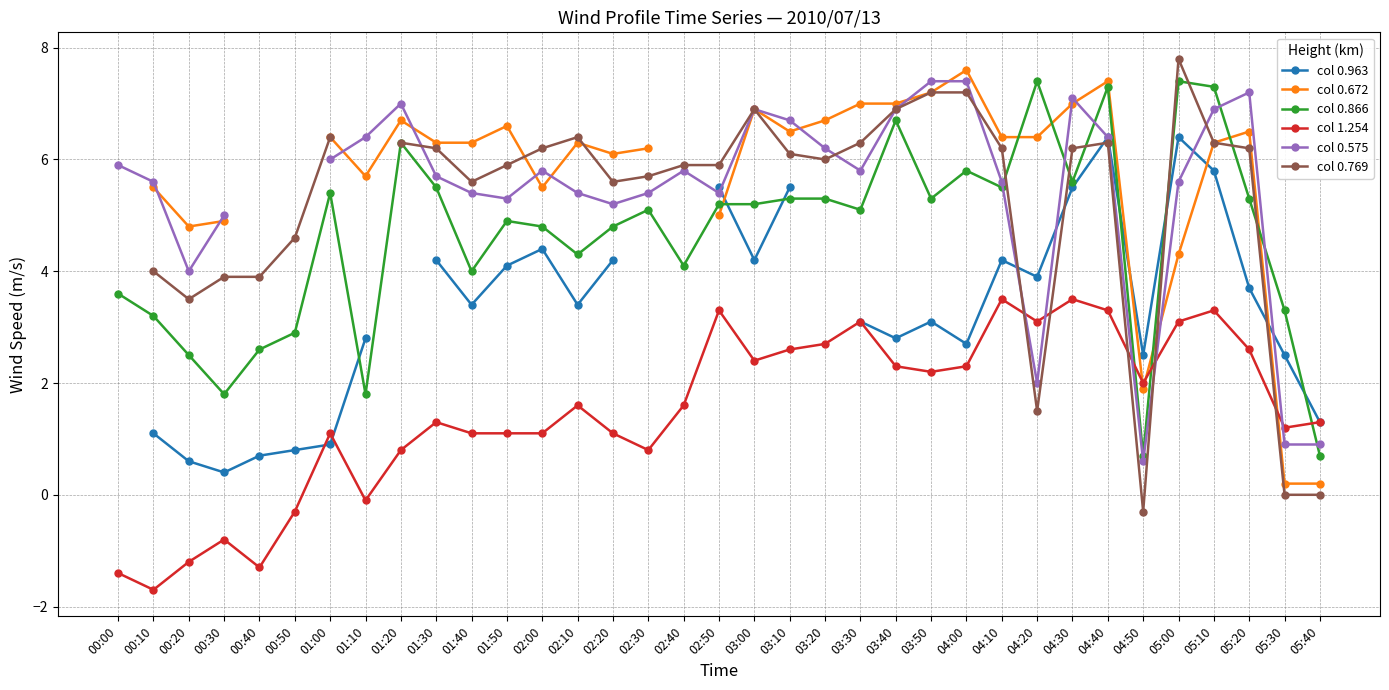

At which category is the sum across all series the highest?

04:40